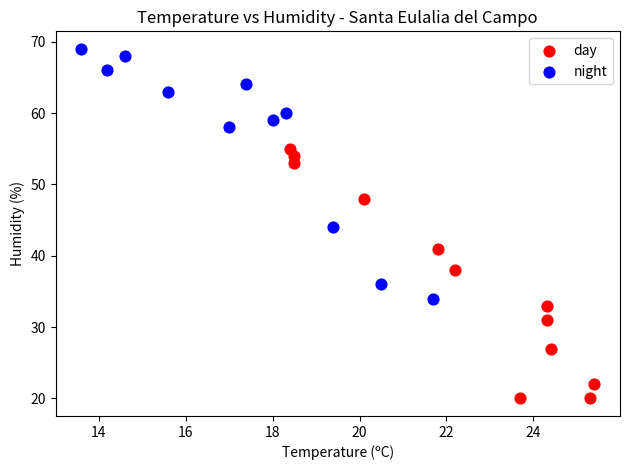

Which series reaches the maximum Y coordinate?

night